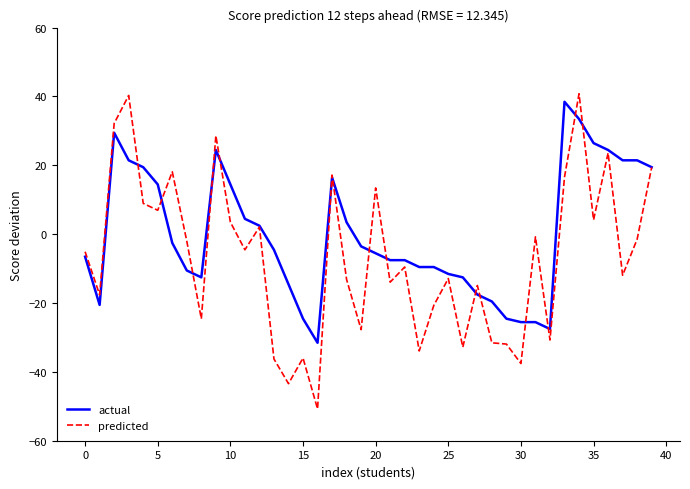

How many lines are shown in the chart?

2